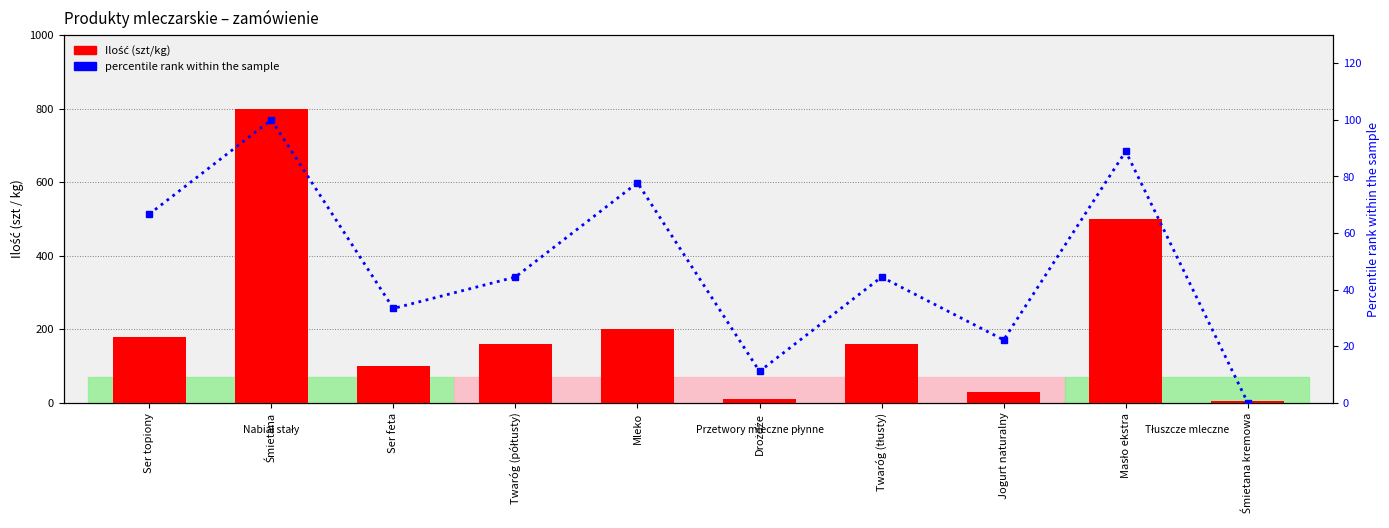

How many values in the percentile rank within the sample series are below 44?

4